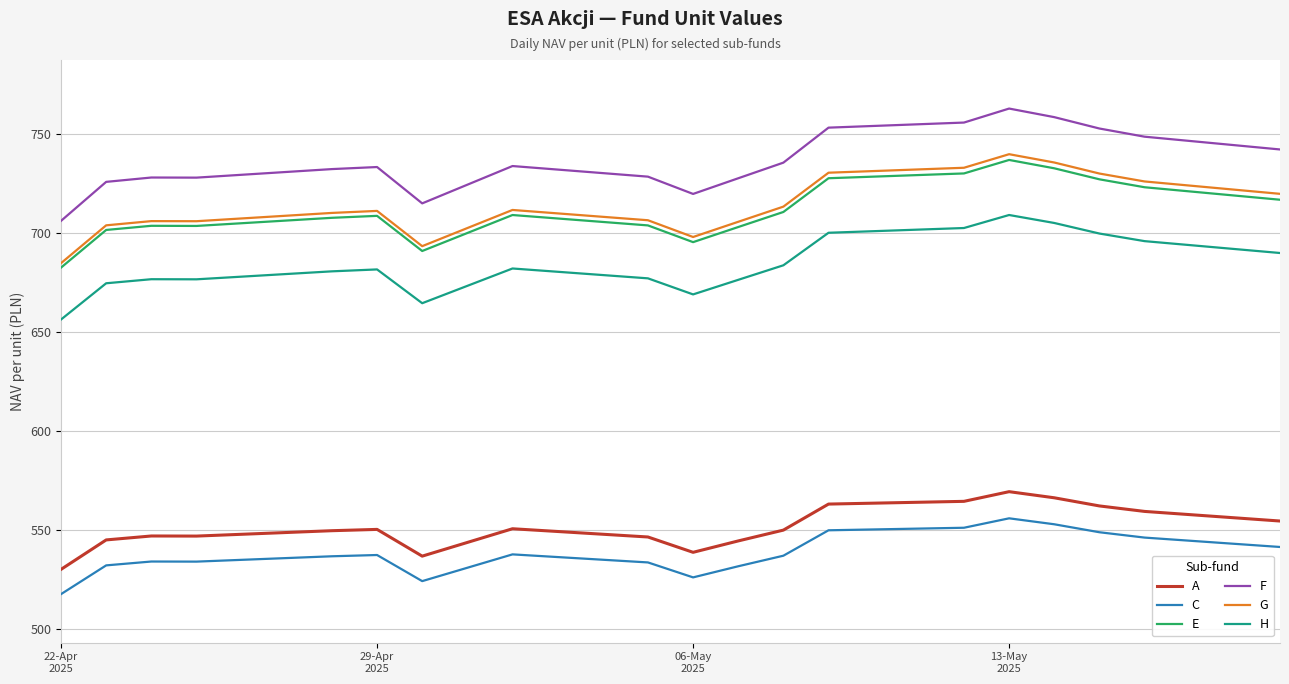

Does the chart display data point markers on the line(s)?

No